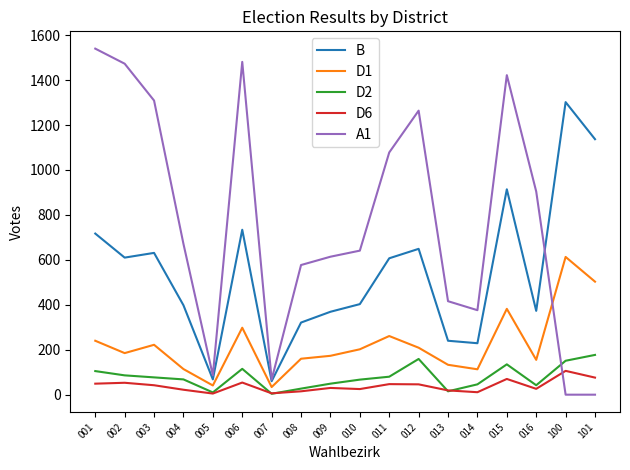

The D2 series shows 240 at 101. True or false?

False